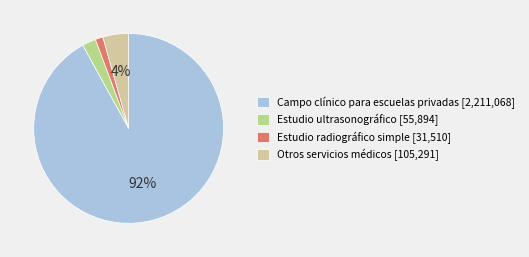

The Estudio radiográfico simple [31,510] slice represents 11% of the pie. True or false?

False